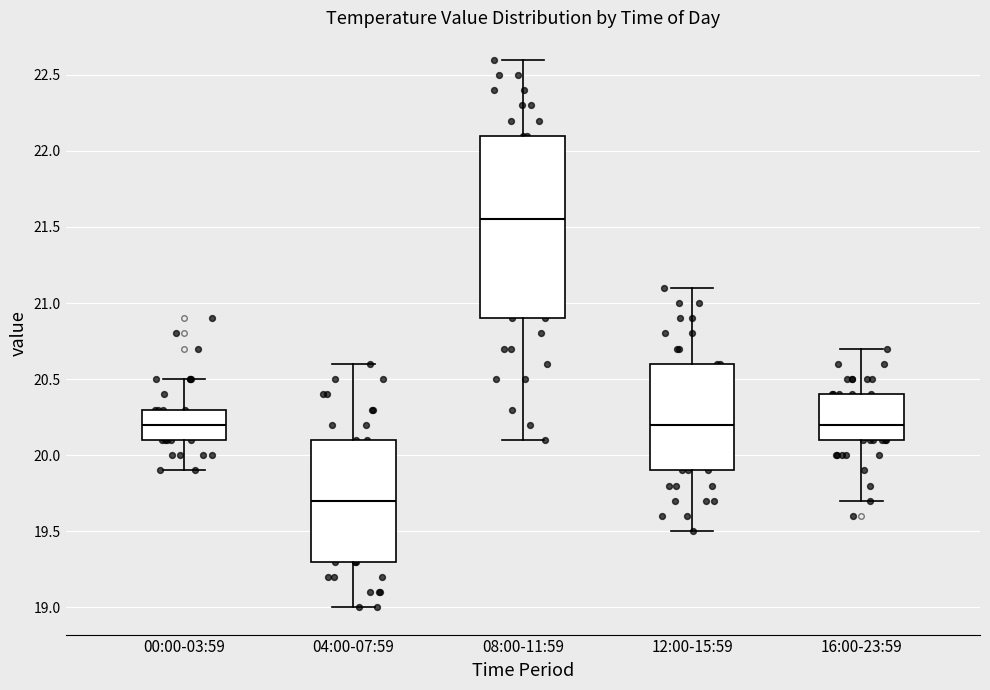

Reading left to right, transcribe this box plot: for each box, give where its median line is, the range the box spans, and where its two whiskers end, as read against the y-axis. The values are not printed on the chart, so give them approximately, as read against the axis.

00:00-03:59: median 20.20, box 20.10 to 20.30, whiskers 19.90 to 20.50
04:00-07:59: median 19.70, box 19.30 to 20.10, whiskers 19.00 to 20.60
08:00-11:59: median 21.55, box 20.90 to 22.10, whiskers 20.10 to 22.60
12:00-15:59: median 20.20, box 19.90 to 20.60, whiskers 19.50 to 21.10
16:00-23:59: median 20.20, box 20.10 to 20.40, whiskers 19.70 to 20.70